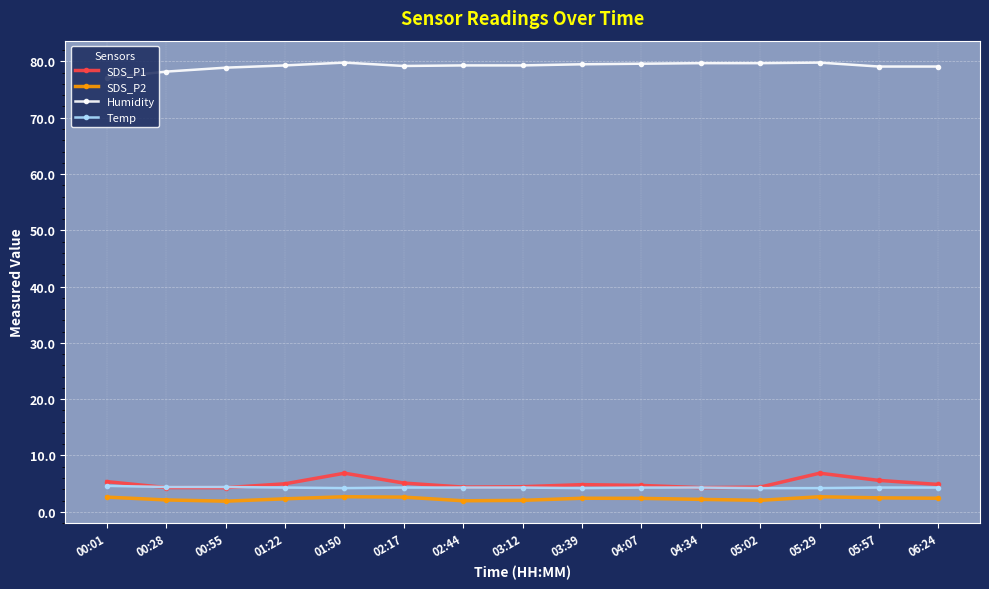

True or false: SDS_P2 has a value of 2.6 at 00:01.

True